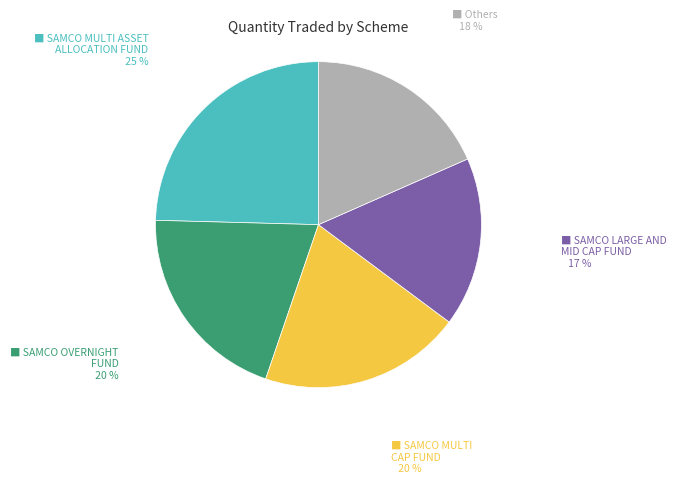

To the nearest percent, what is the average slice percentage?

20%